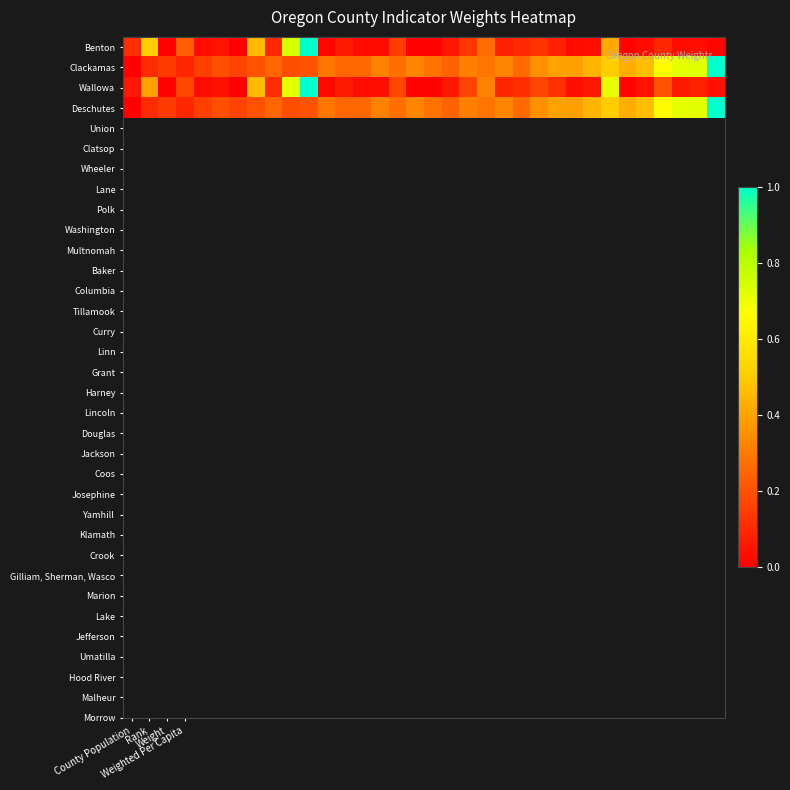

Rank the series by their maximum value, from lowest to highest.

Benton, Clackamas, Wallowa, Deschutes